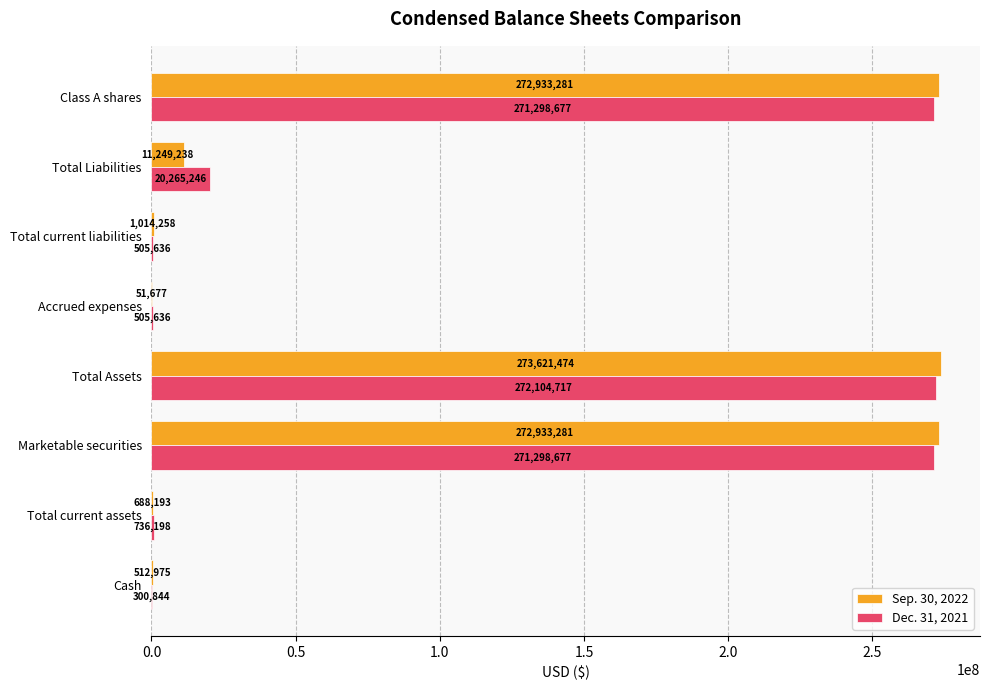

What is the sum of the Sep. 30, 2022 values at Class A shares and Accrued expenses?

272984958